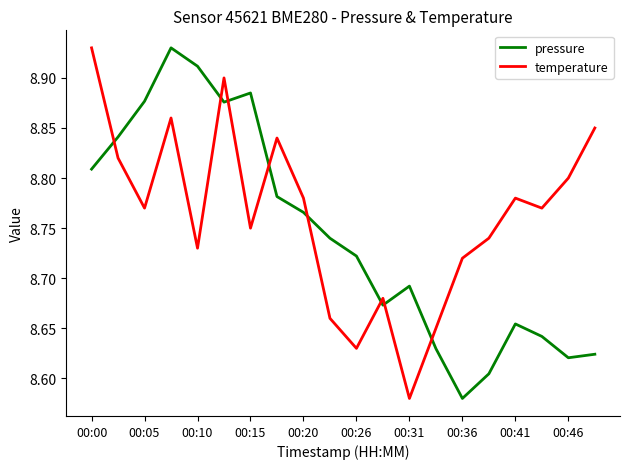

In pressure, how many points are lower than both neighbors (excluding endpoints)?

4